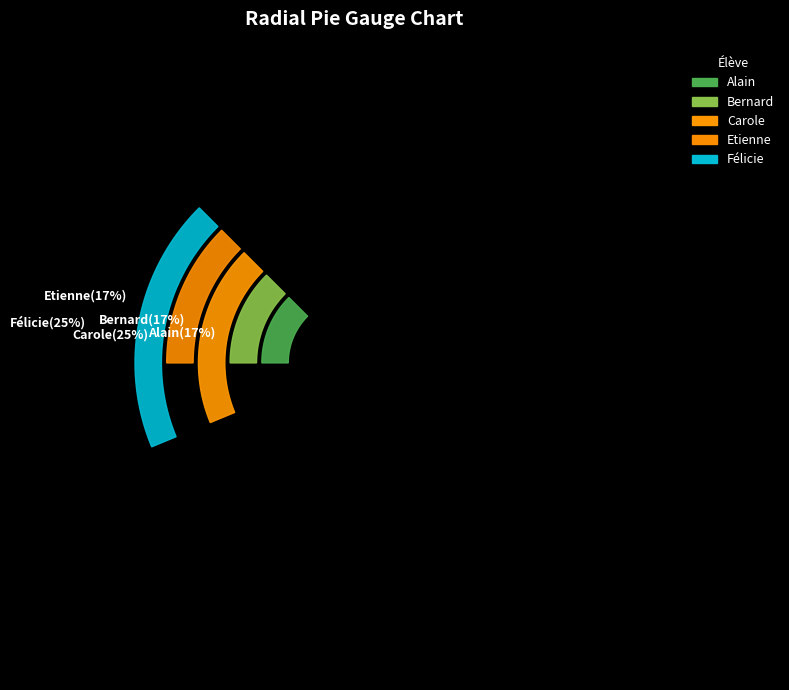

How many segments does this pie chart have?

5